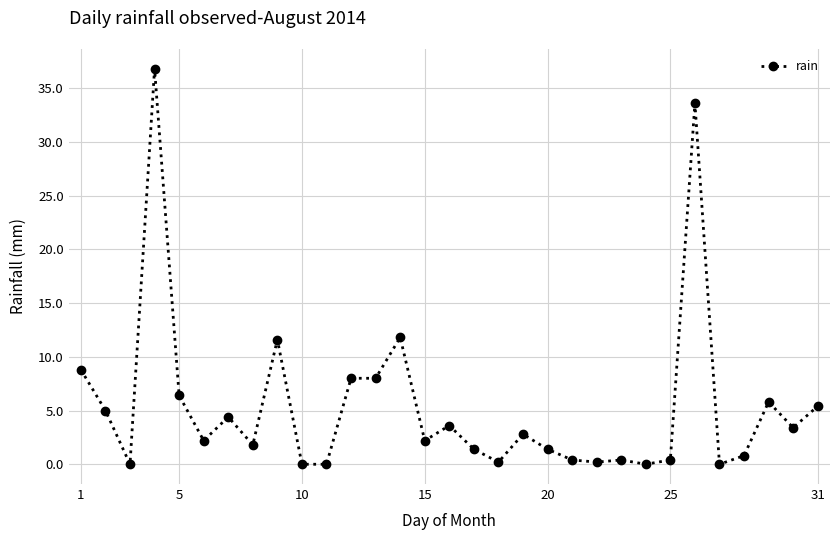

What is the greatest value displayed?

36.8